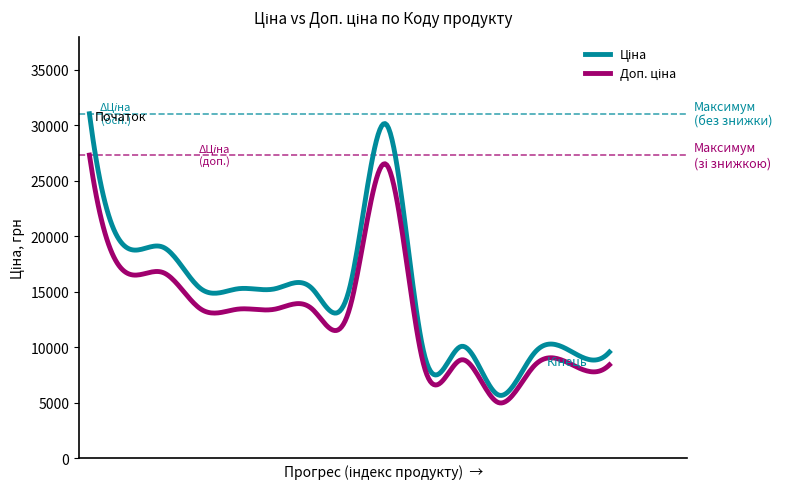

What is the greatest value displayed?

31058.4